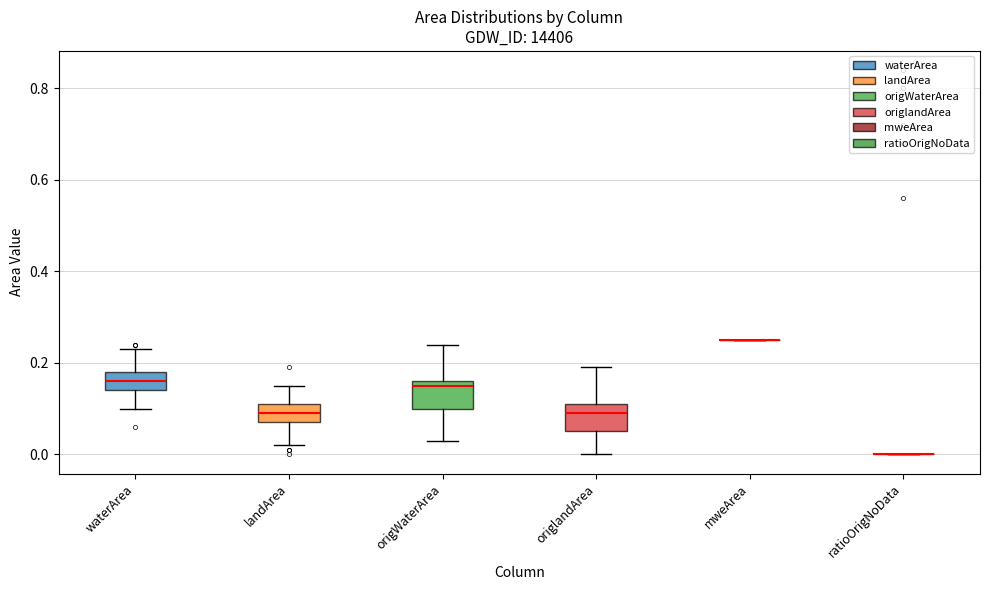

Reading left to right, transcribe this box plot: for each box, give where its median line is, the range the box spans, and where its two whiskers end, as read against the y-axis. The values are not printed on the chart, so give them approximately, as read against the axis.

waterArea: median 0.16, box 0.14 to 0.18, whiskers 0.10 to 0.24
landArea: median 0.10, box 0.08 to 0.12, whiskers 0.02 to 0.16
origWaterArea: median 0.16 (just below the box's upper edge), box 0.10 to 0.16, whiskers 0.04 to 0.24
origlandArea: median 0.10, box 0.06 to 0.12, whiskers 0.00 to 0.20
mweArea: box collapsed to a line at 0.26, whiskers 0.26 to 0.26
ratioOrigNoData: box collapsed to a line at 0.00, whiskers 0.00 to 0.00